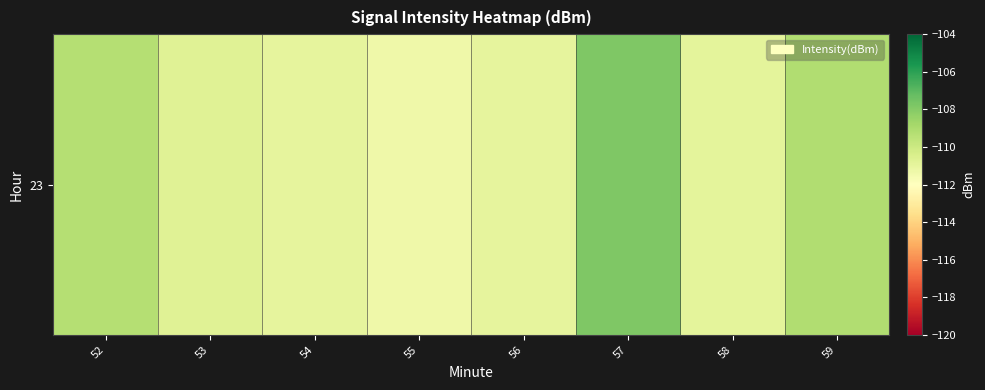

What is the greatest value displayed?

-107.8